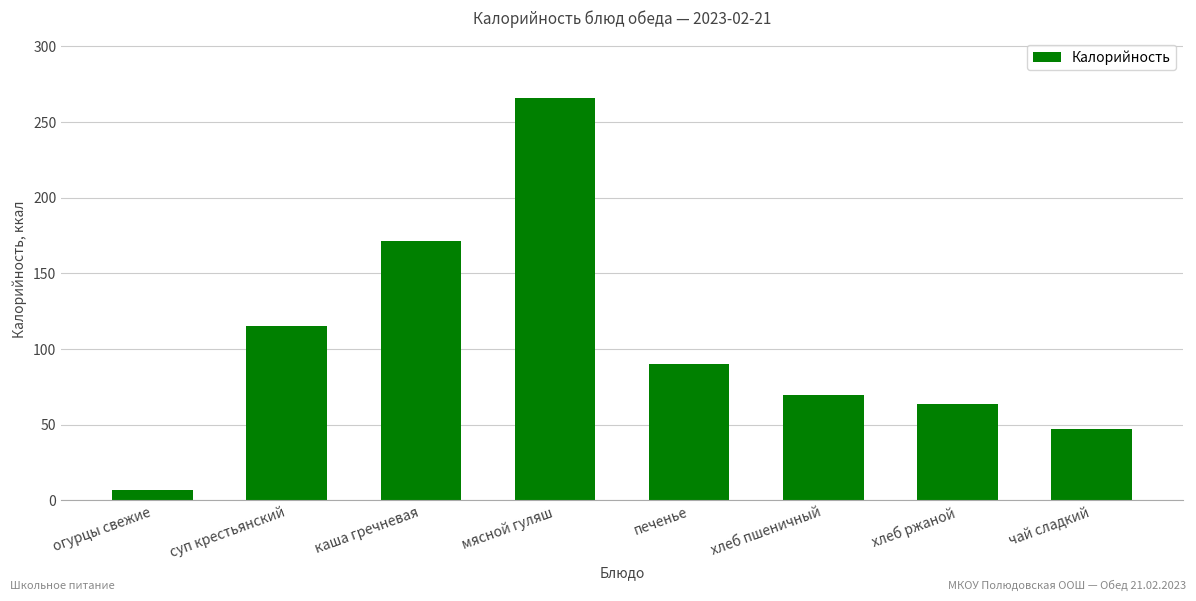

What is the label of the 6th bar from the right?

каша гречневая